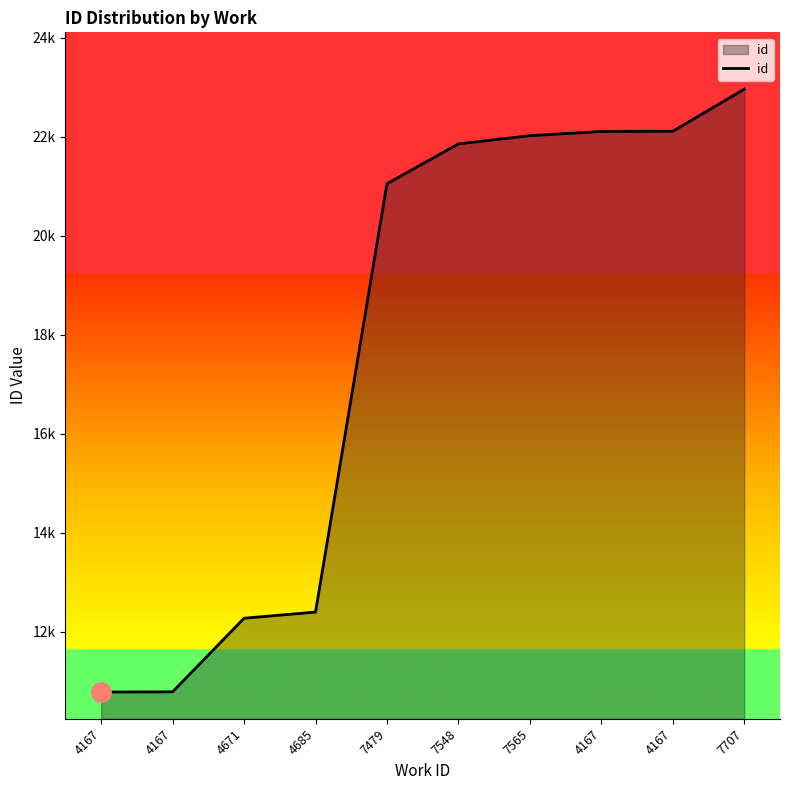

Does the chart display data point markers on the line(s)?

No